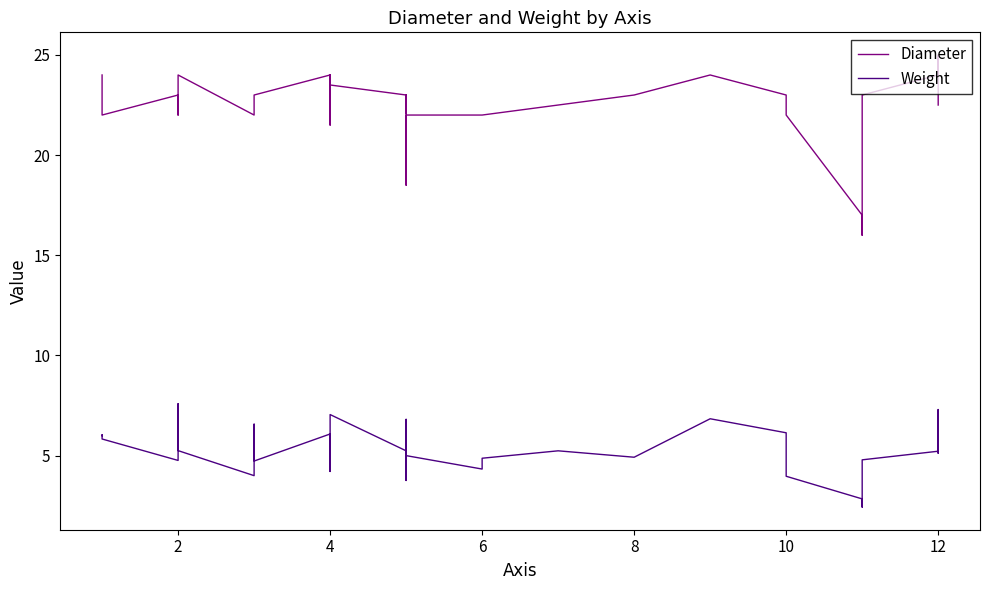

Is the value of Diameter at 21 greater than the value of Weight at 10?

Yes